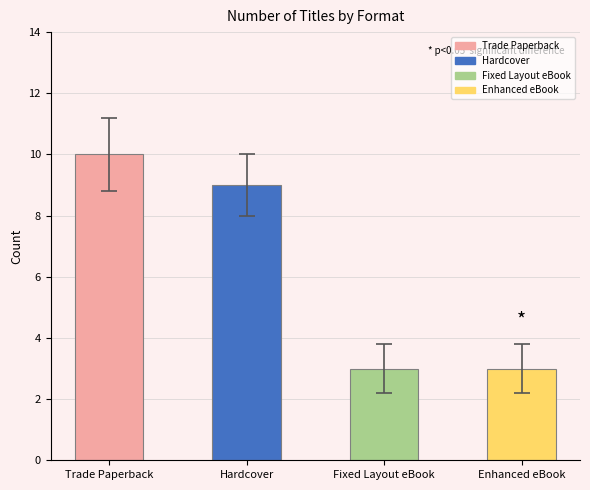

Does the chart contain stacked bars?

No